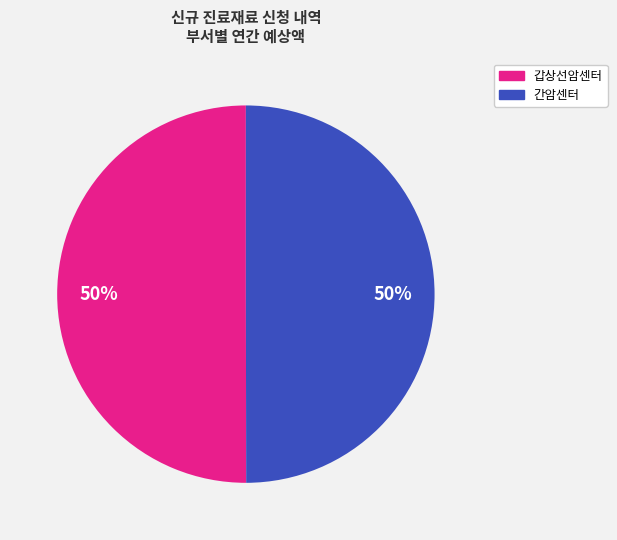

How many slices are in this pie chart?

2